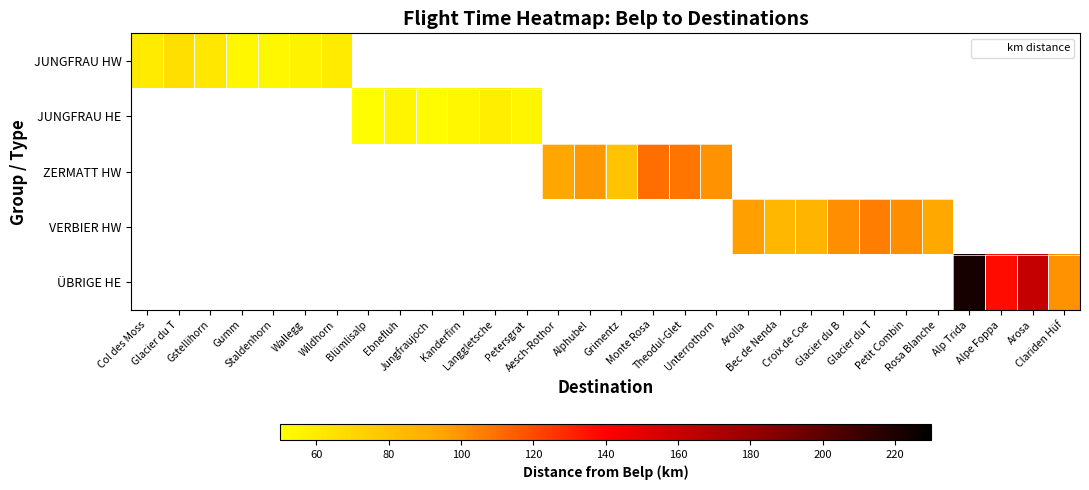

Is it true that ÜBRIGE HE equals 222.0 at Alp Trida?

True